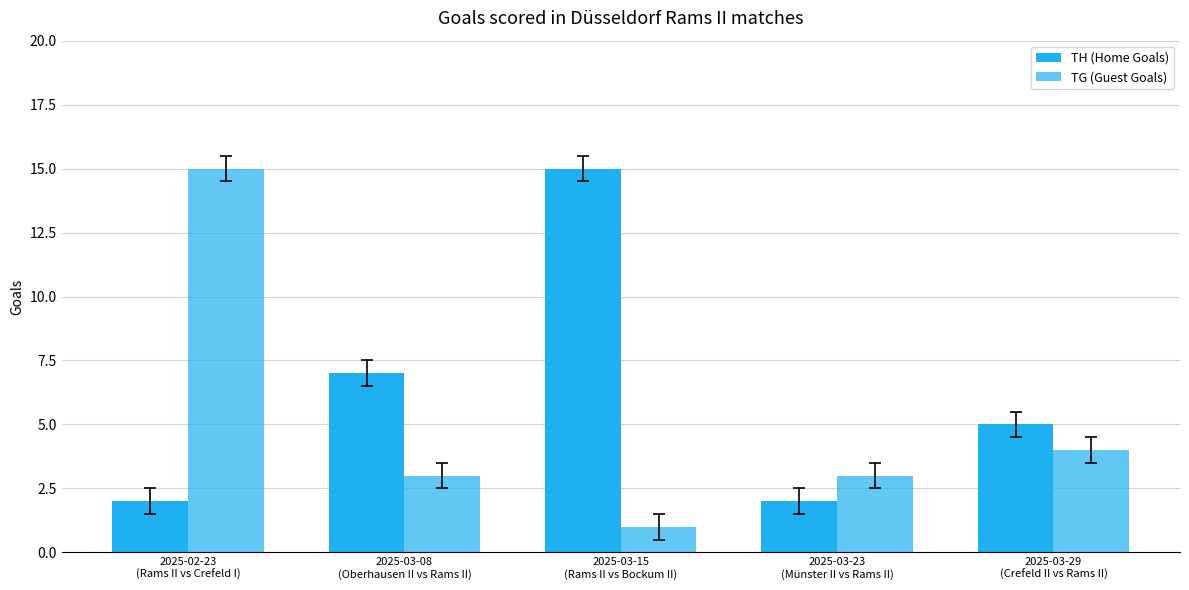

Where does the TG (Guest Goals) series first go above 3?

2025-02-23
(Rams II vs Crefeld I)